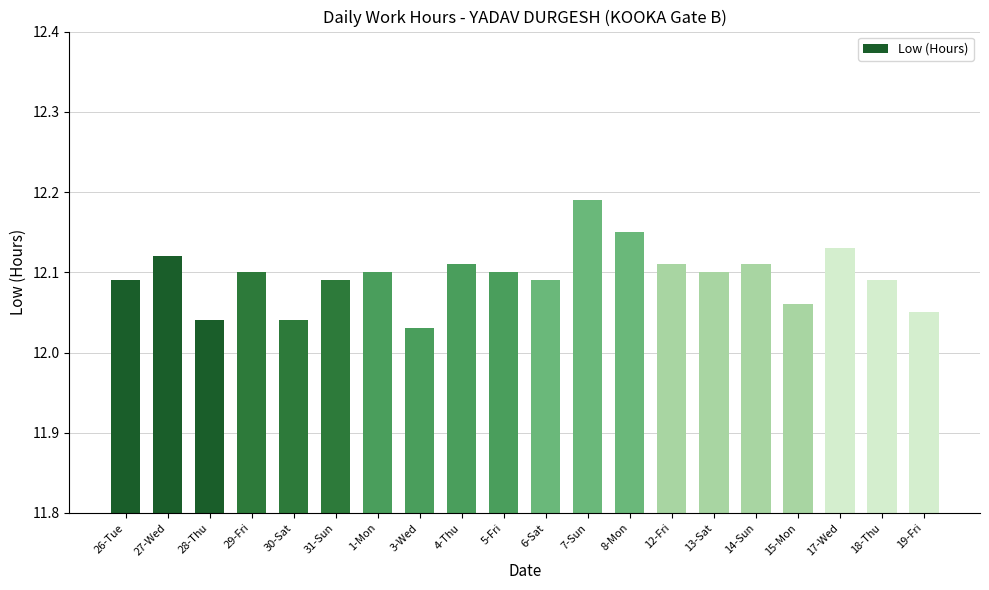

What is the ratio of the value at 3-Wed to the value at 19-Fri?

1.0